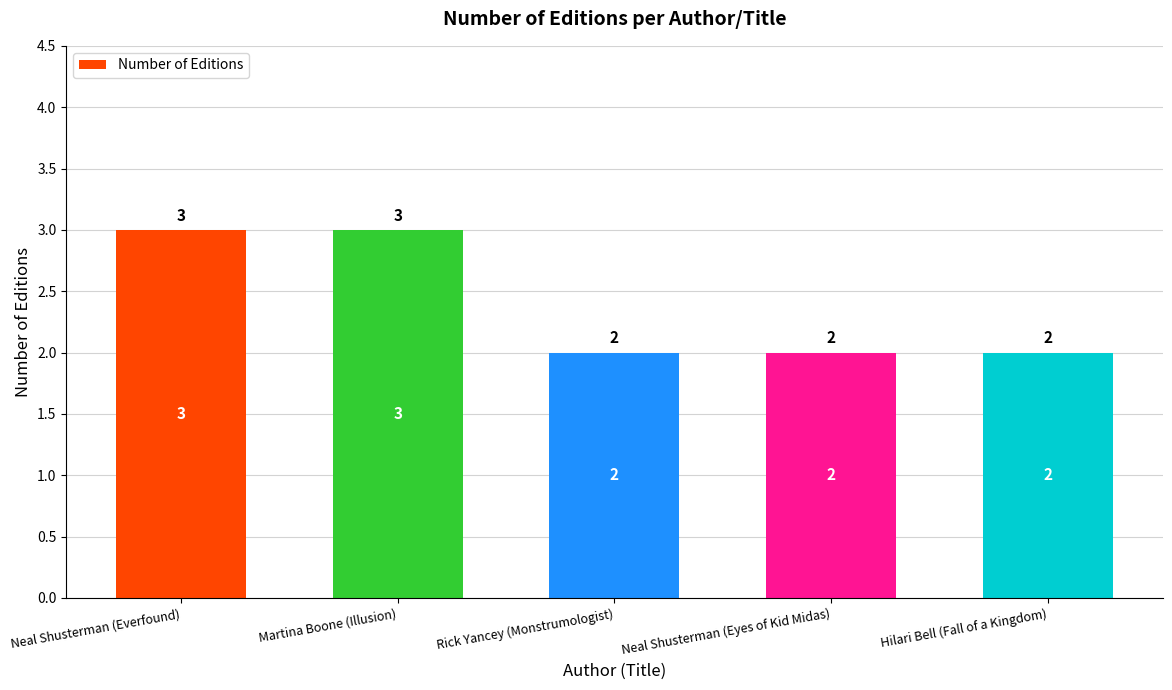

Are the bars grouped side by side (vs. stacked)?

No